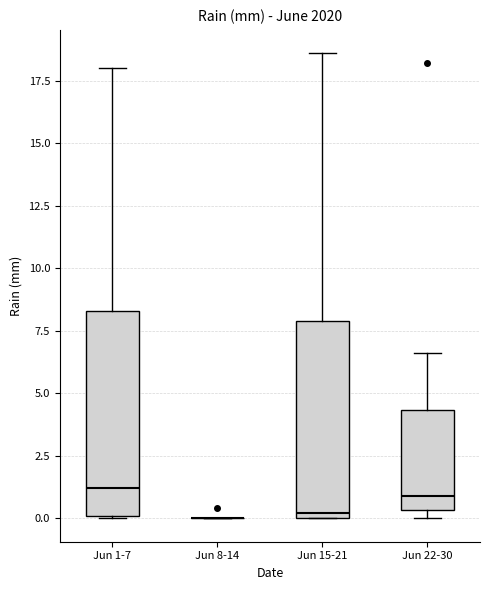

Where is the upper edge of the box for Jun 22-30 on the y-axis? The values are not printed on the chart, so give them approximately, as read against the axis.

4.5